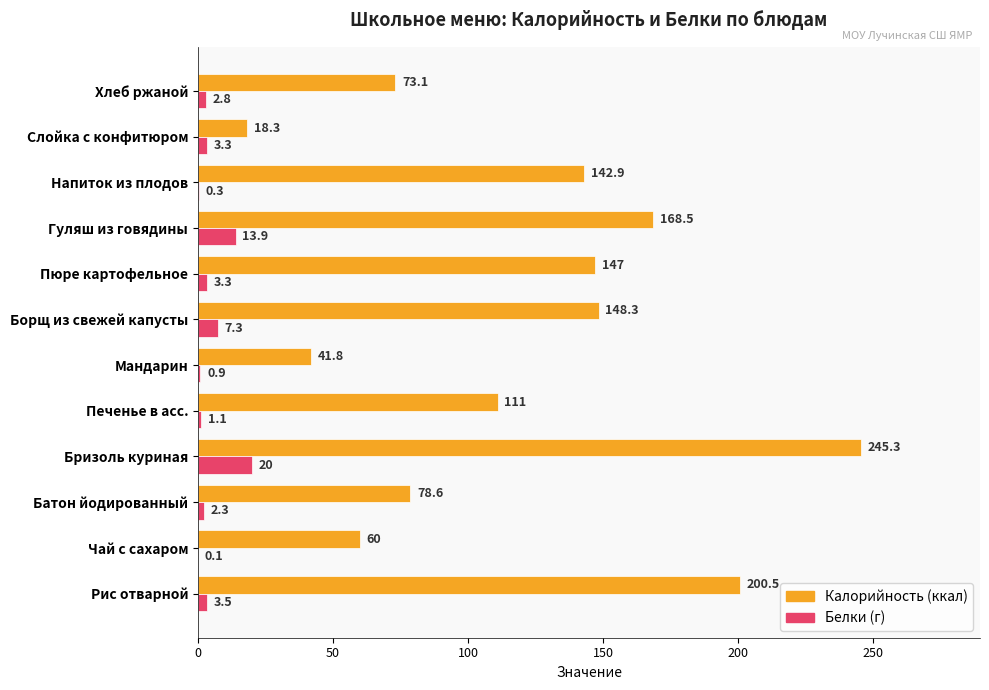

At which category is the sum across all series the highest?

Бризоль куриная